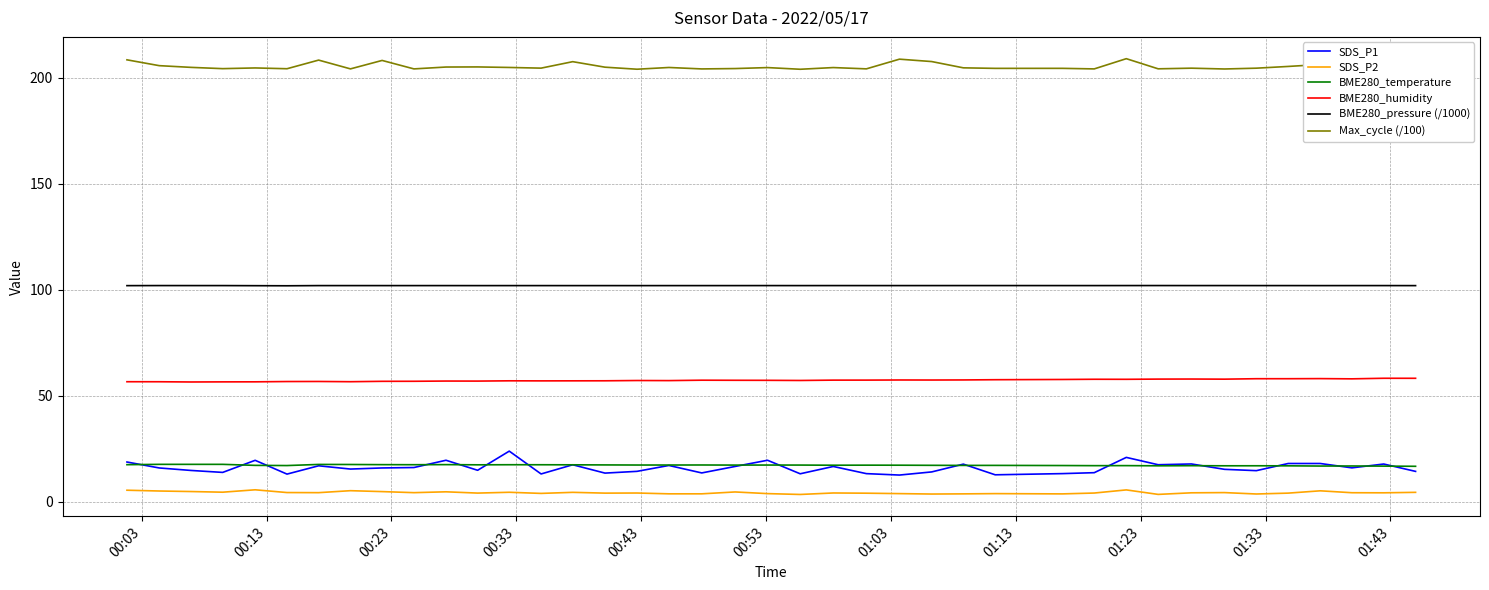

Is this an area chart (filled region under the line)?

No